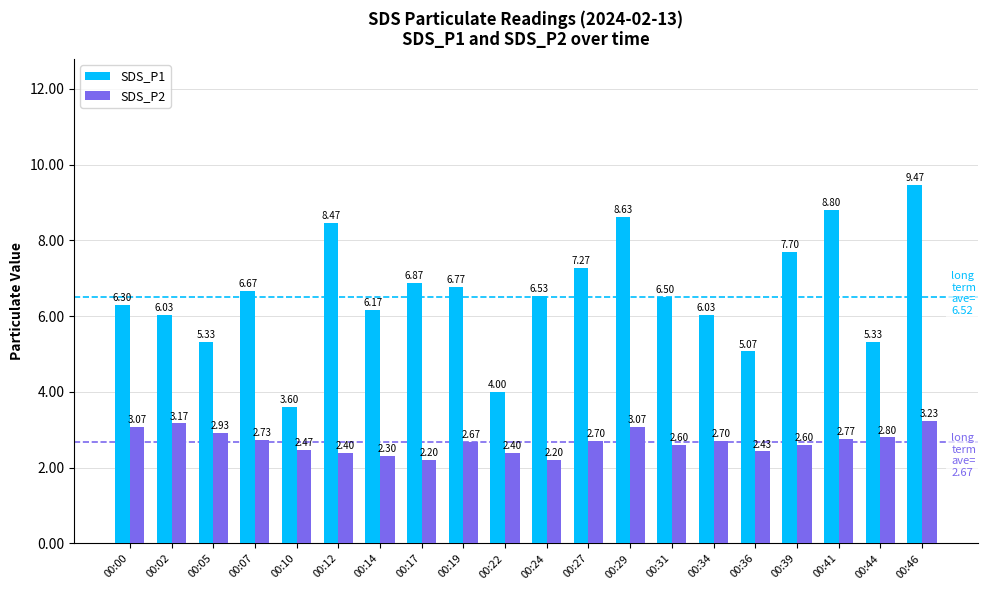

What are all the series names shown in the legend?

SDS_P1, SDS_P2